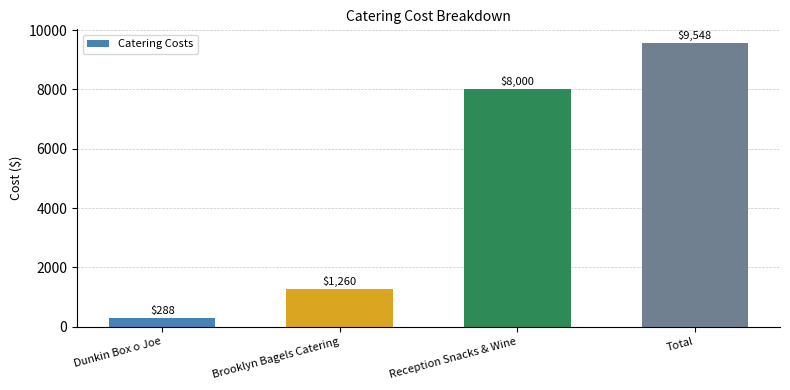

What is the change in value from Dunkin Box o Joe to Reception Snacks & Wine?

+7712